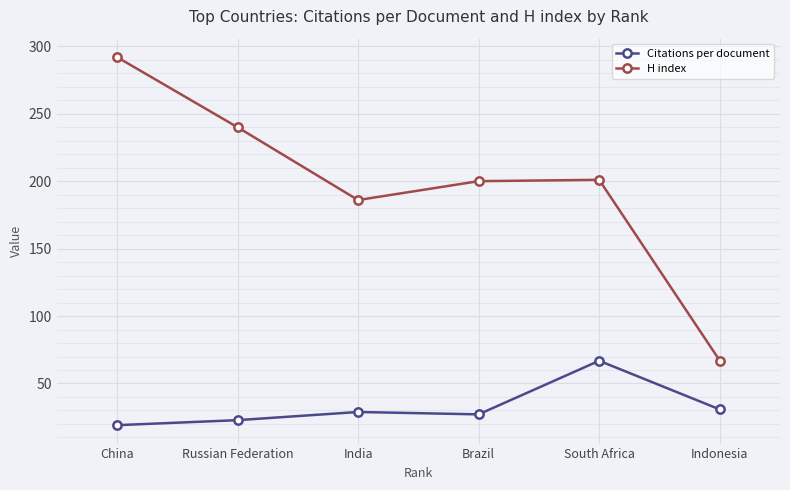

True or false: H index has more than 1 interior local peaks.

False